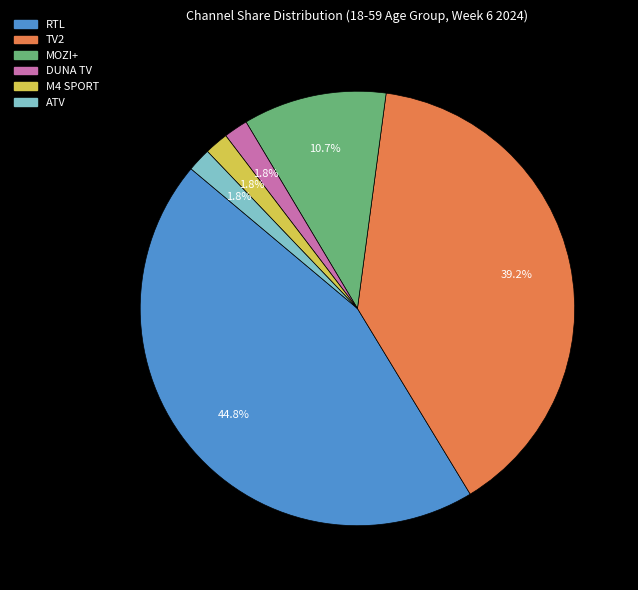

What is the largest slice in the pie chart?

RTL